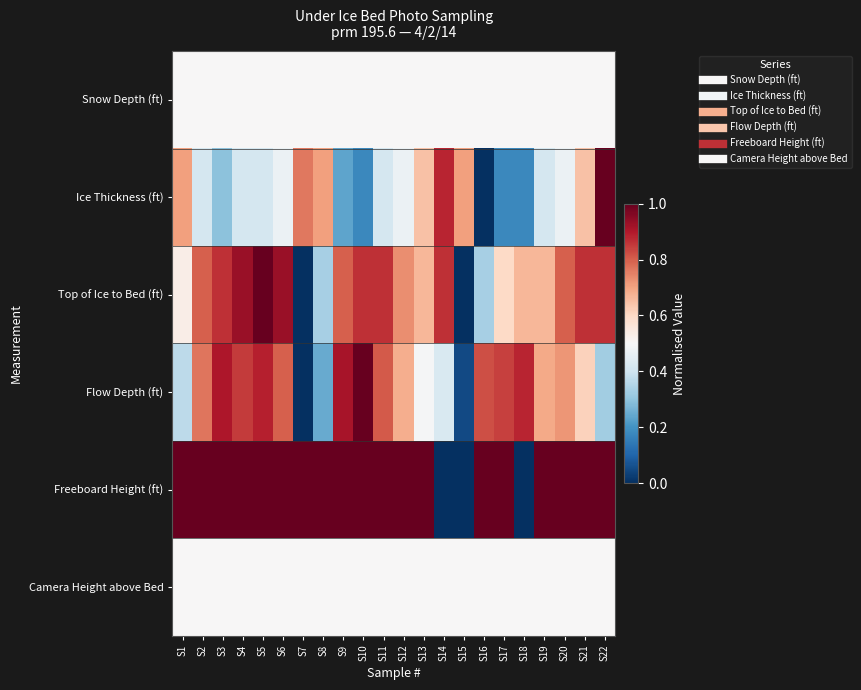

Rank the series at S15 from lowest to highest value.

Top of Ice to Bed (ft), Freeboard Height (ft), Flow Depth (ft), Snow Depth (ft), Camera Height above Bed, Ice Thickness (ft)